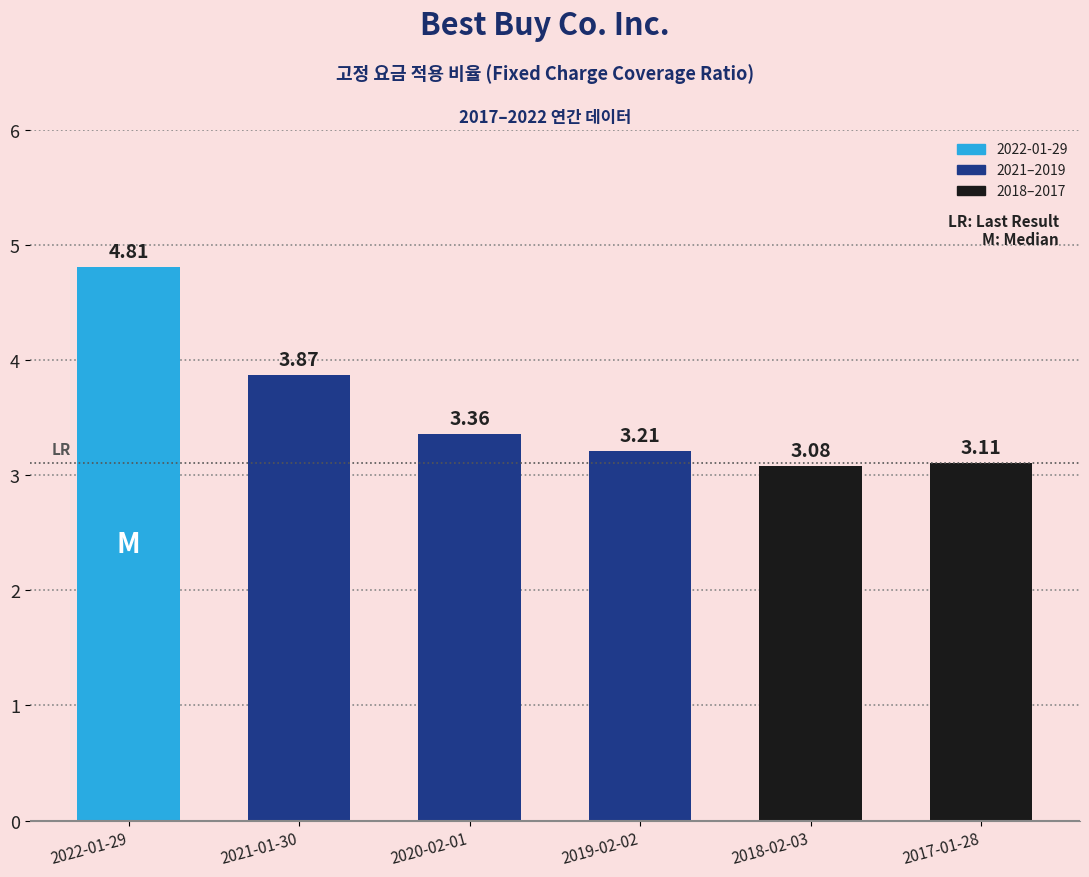

Rank the categories by value from highest to lowest.

2022-01-29, 2021-01-30, 2020-02-01, 2019-02-02, 2017-01-28, 2018-02-03